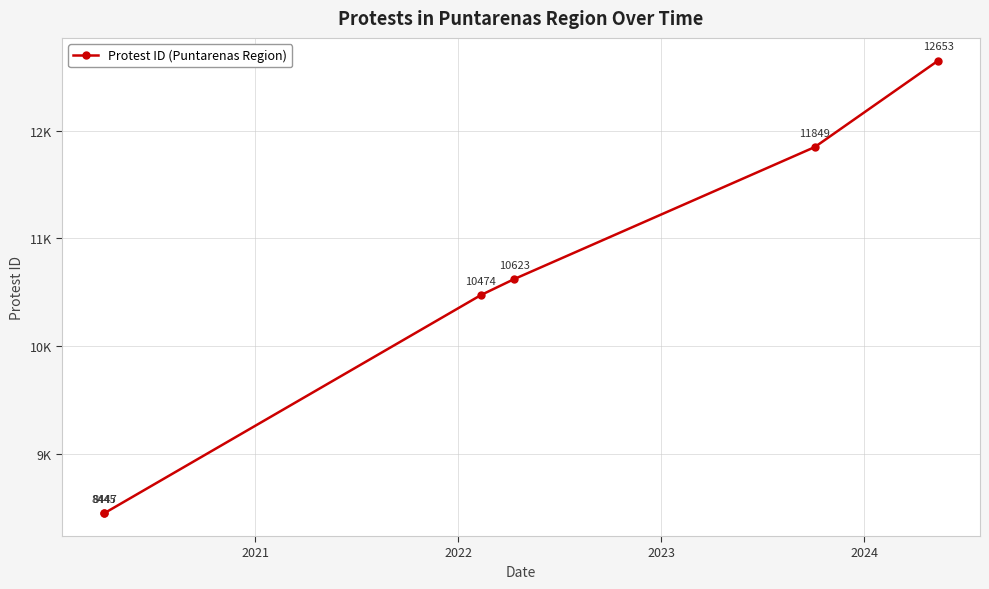

True or false: there are more than 0 points higher than both neighbors.

False